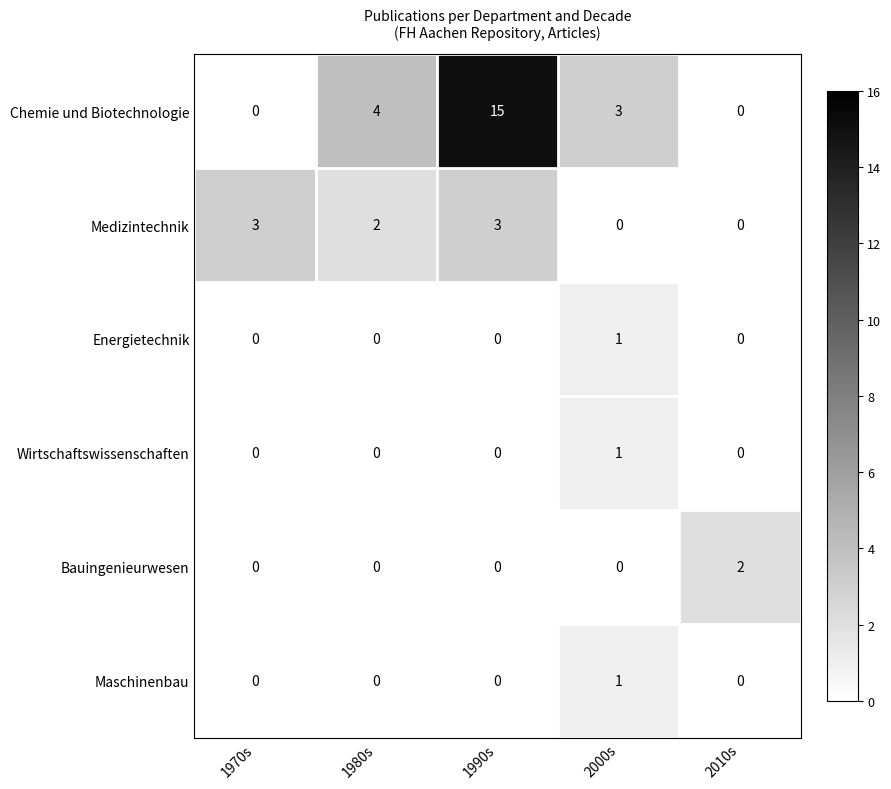

Which series has the largest total across all categories?

Chemie und Biotechnologie